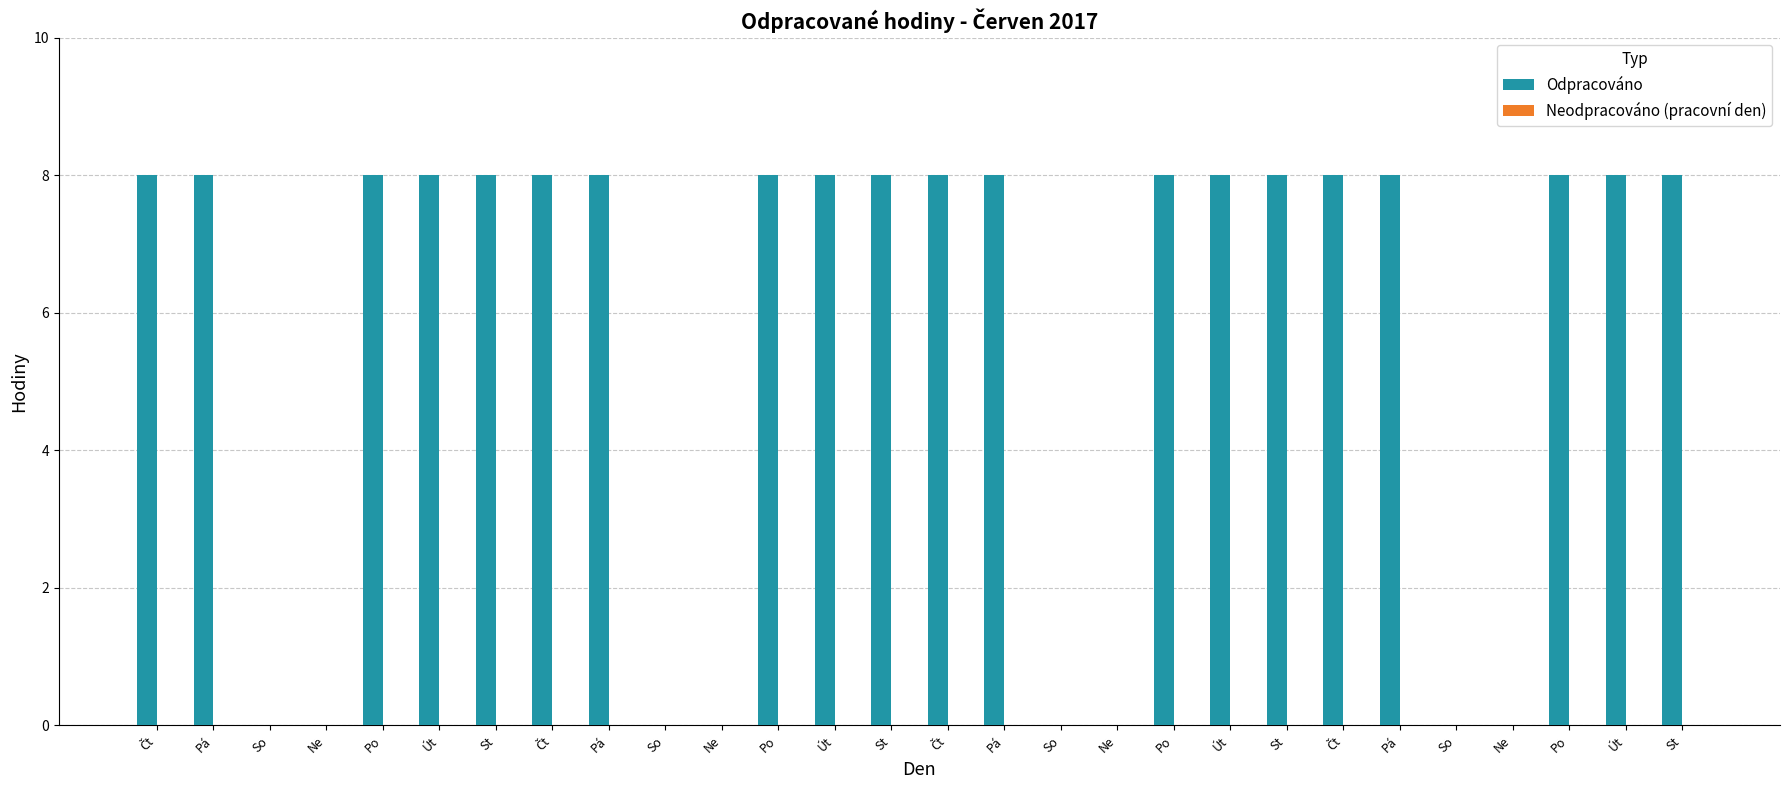

Are the bars horizontal?

No